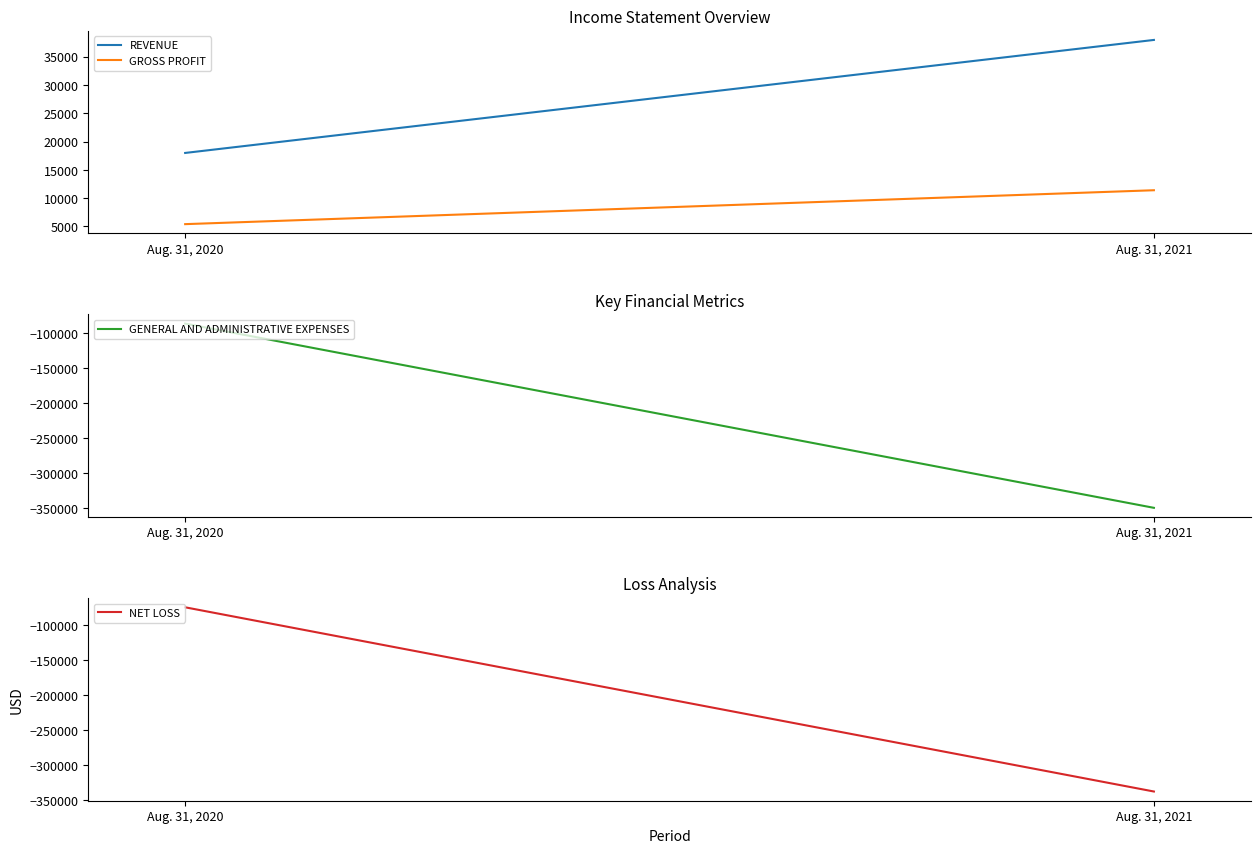

What is the difference between the GROSS PROFIT values at Aug. 31, 2020 and Aug. 31, 2021?

6000